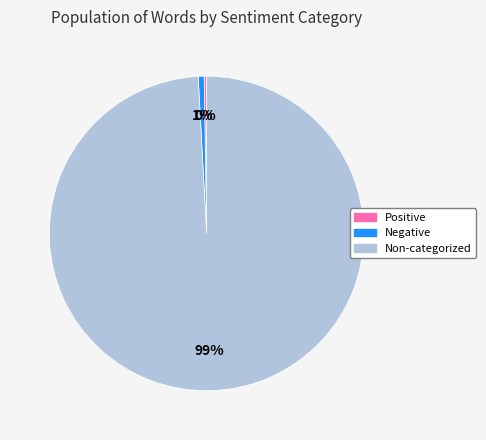

To the nearest percent, what is the difference between the largest and smallest slice percentages?

99%